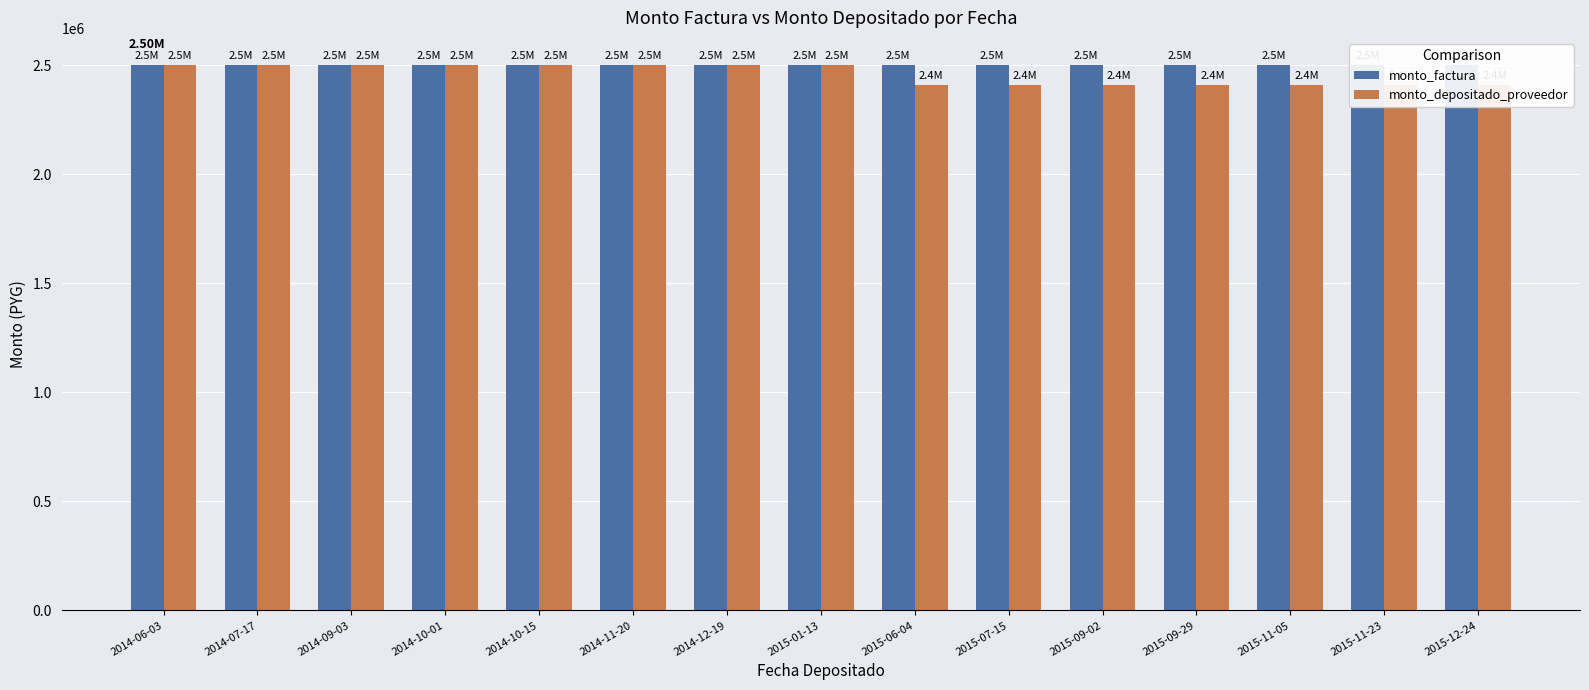

Which series changed the most between 2015-07-15 and 2015-12-24?

monto_factura